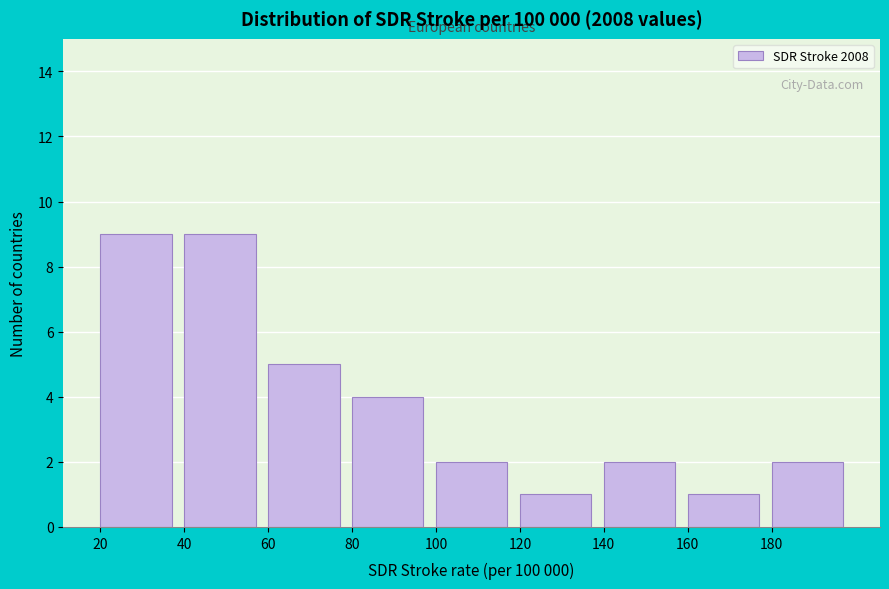

Reading left to right, transcribe this chart: for each bar, give the range it covers on the x-axis and its height. The values are not printed on the chart, so give them approximately, as read against the axis.

20 to 40: 9
40 to 60: 9
60 to 80: 5
80 to 100: 4
100 to 120: 2
120 to 140: 1
140 to 160: 2
160 to 180: 1
180 to 200: 2